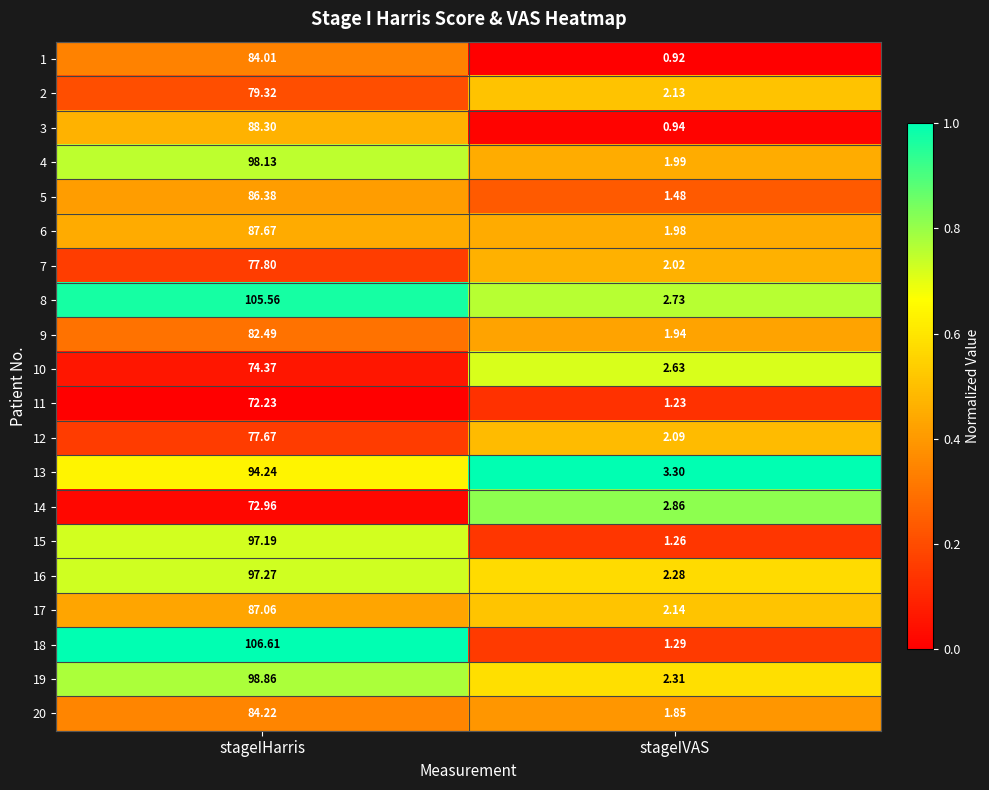

Which category has the highest value across all series?

stageIHarris